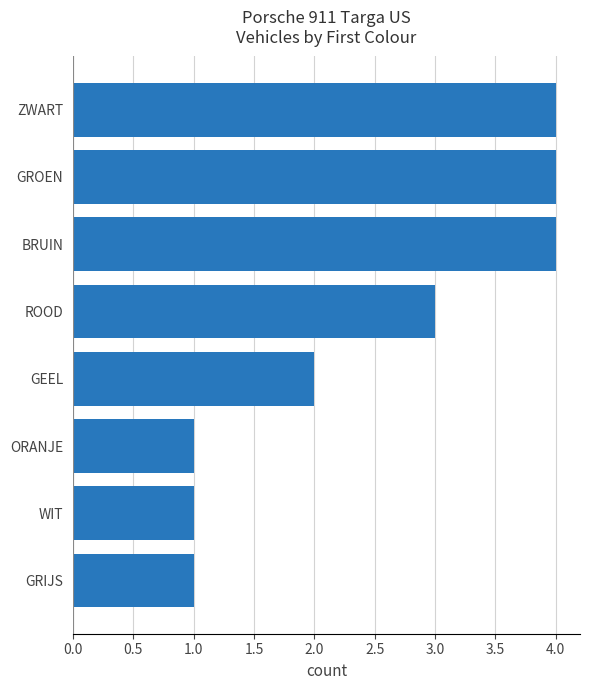

What is the approximate value at ZWART?

4